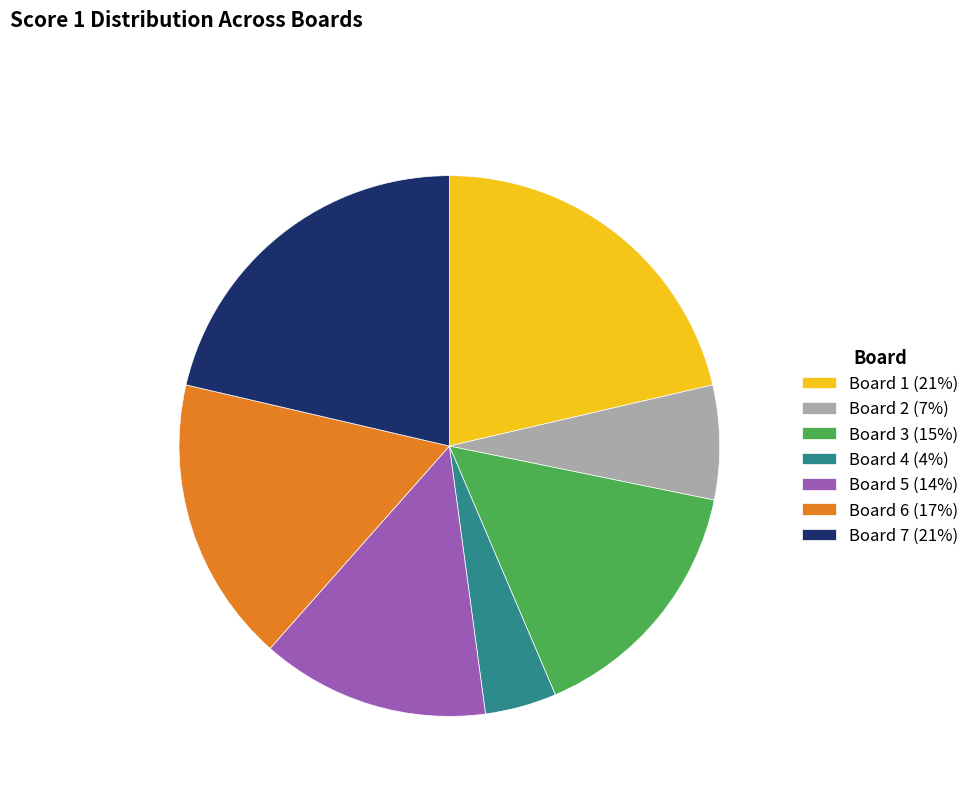

What is the ratio of the value at Board 3 (15%) to the value at Board 1 (21%)?

0.7